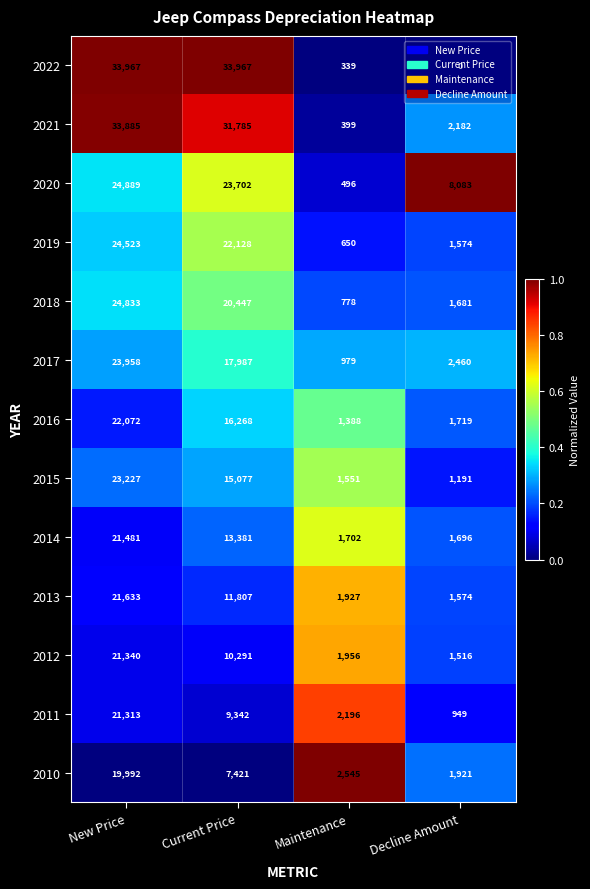

Which category has the lowest value across all series?

Decline Amount